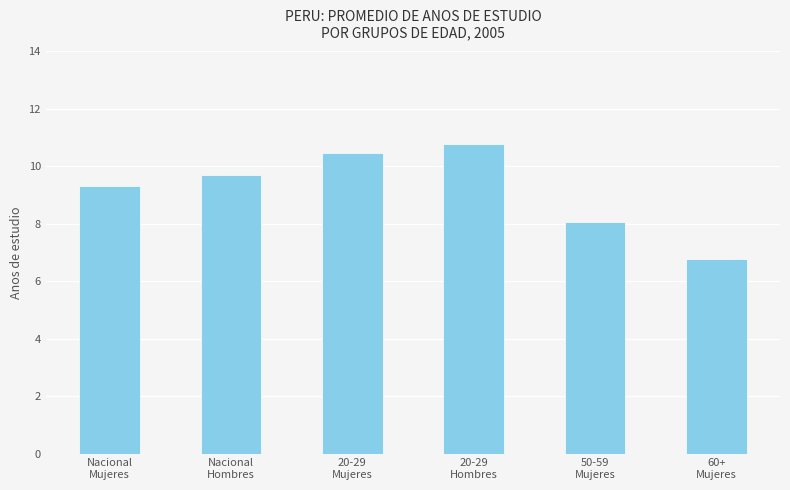

What is the label of the 3rd bar from the right?

20-29
Hombres